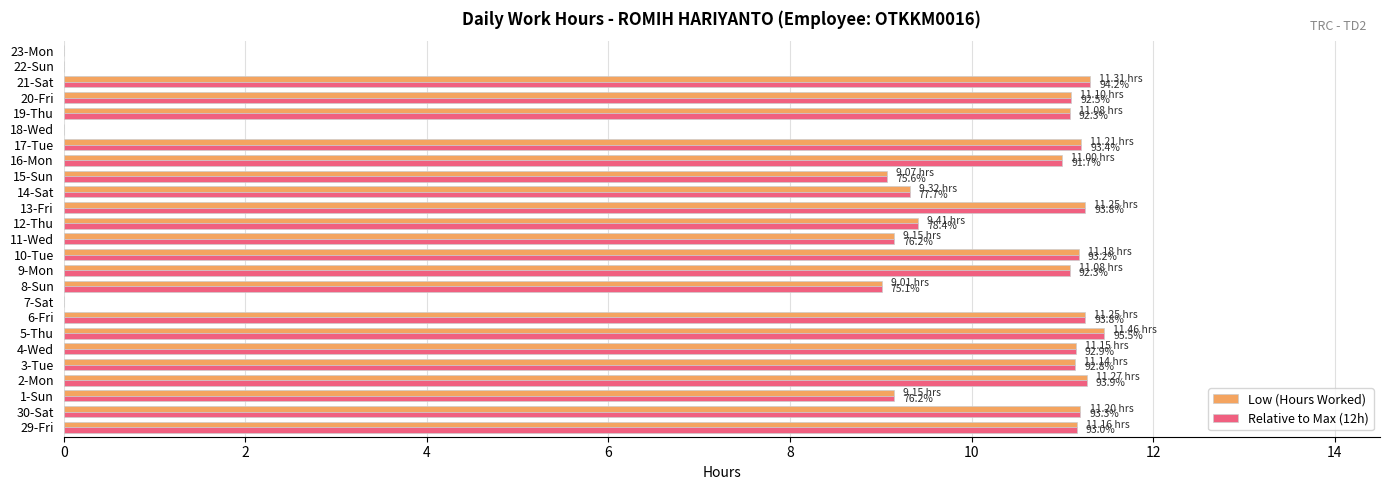

Is the value of Low (Hours Worked) at 18-Wed greater than the value of Relative to Max (12h) at 8-Sun?

No